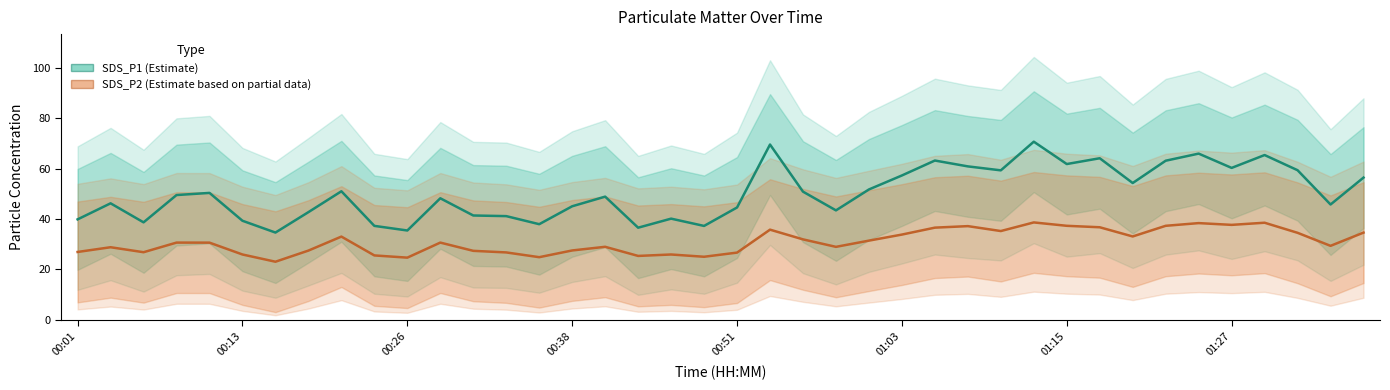

The SDS_P1 (Estimate) series shows 44.0 at 31. True or false?

False